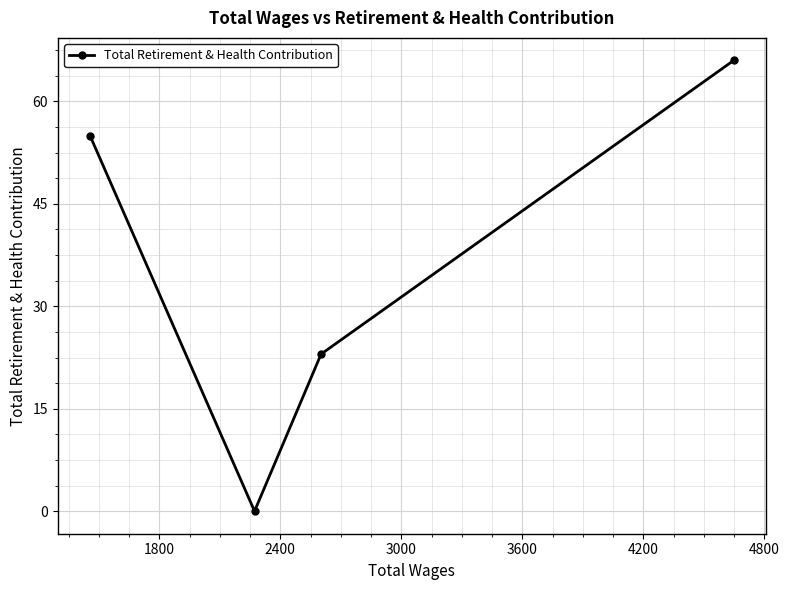

What is the greatest value displayed?

66